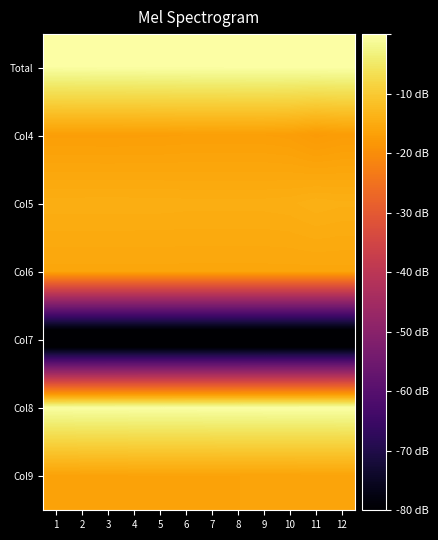

What is the spread (max minus min) of values at 7?

89.9